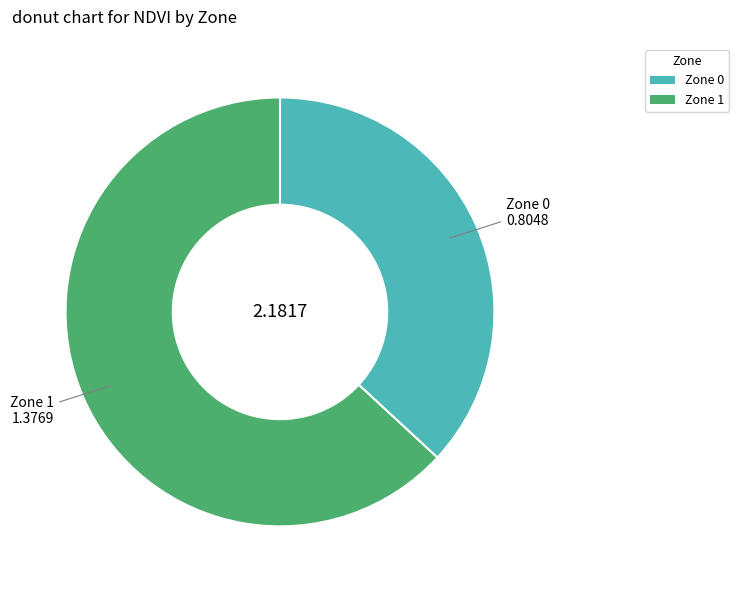

How many slices are in this pie chart?

2